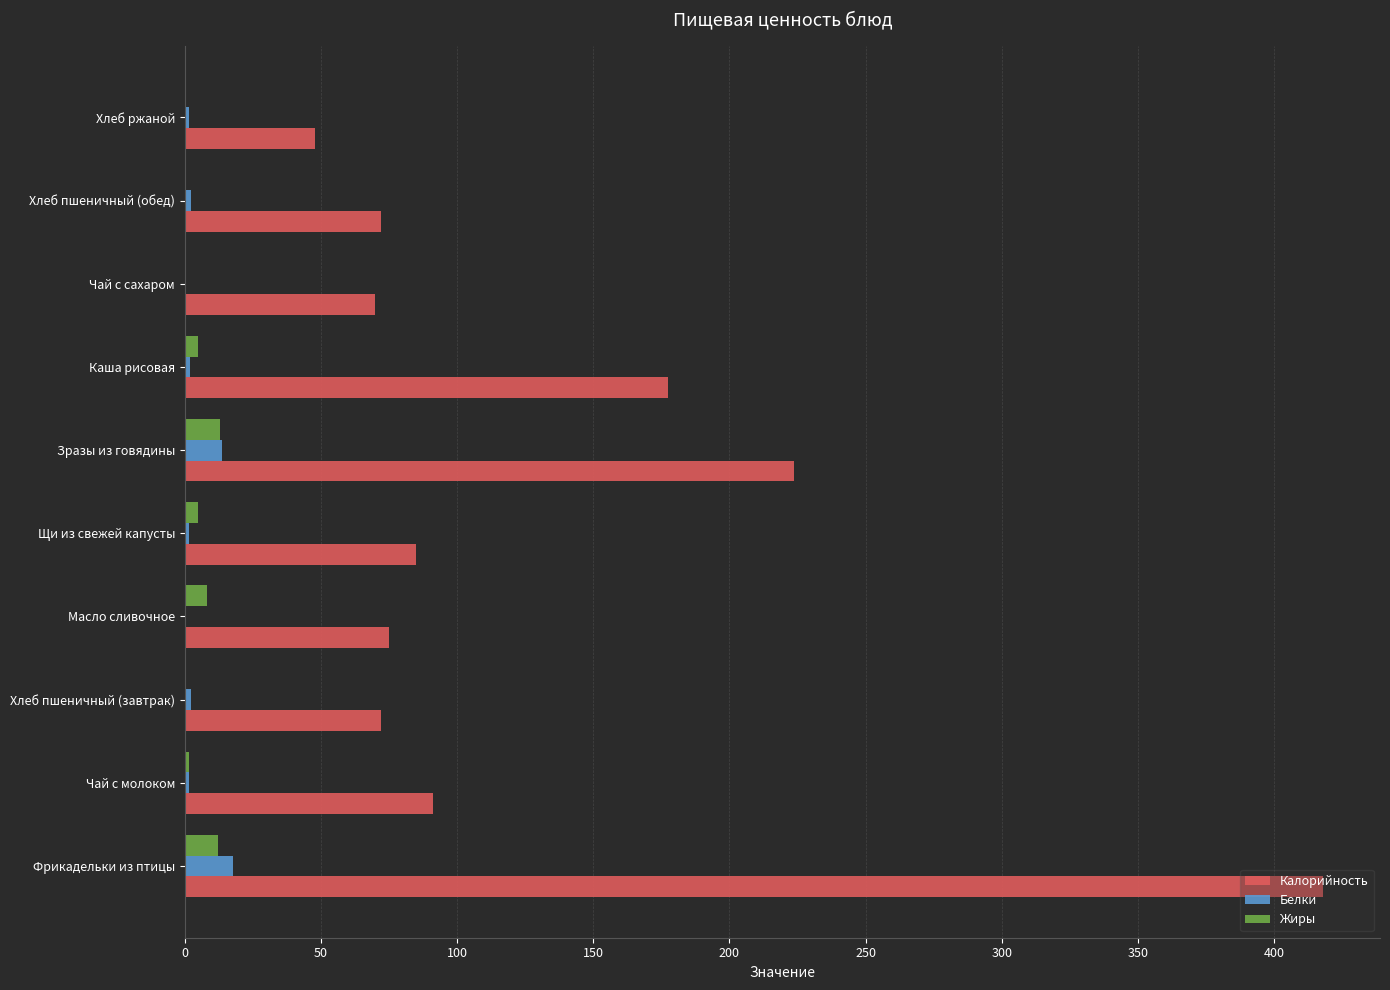

The Калорийность series shows 82.2 at Хлеб ржаной. True or false?

False